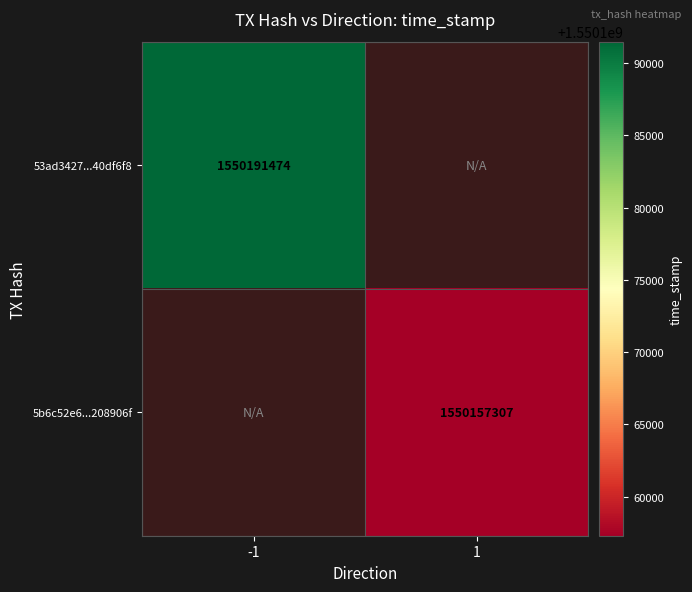

Is the value of 53ad3427...40df6f8 at -1 greater than the value of 5b6c52e6...208906f at 1?

Yes